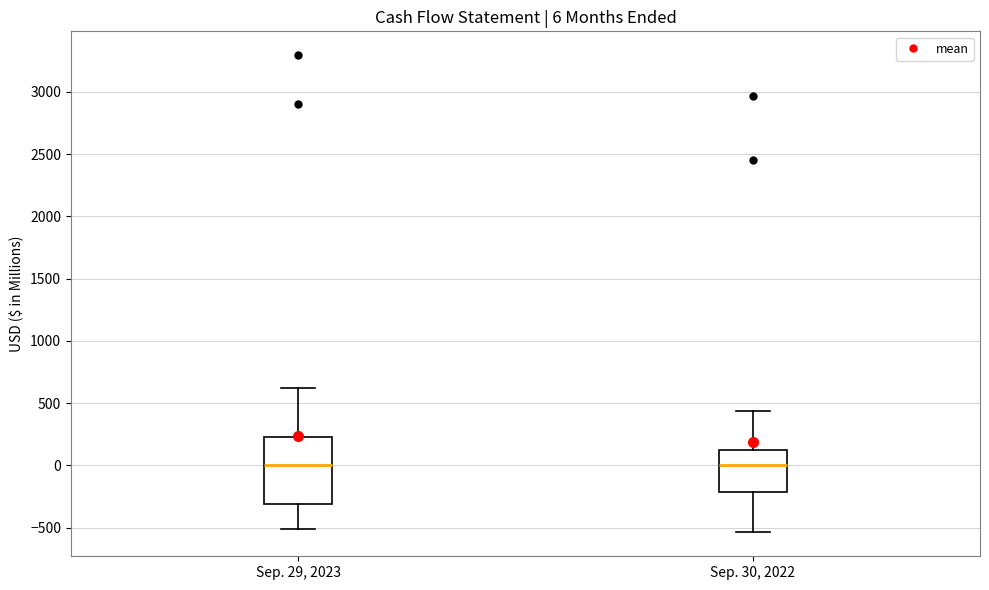

Comparing the boxes themselves (not the whiskers), which one is the tallest?

Sep. 29, 2023